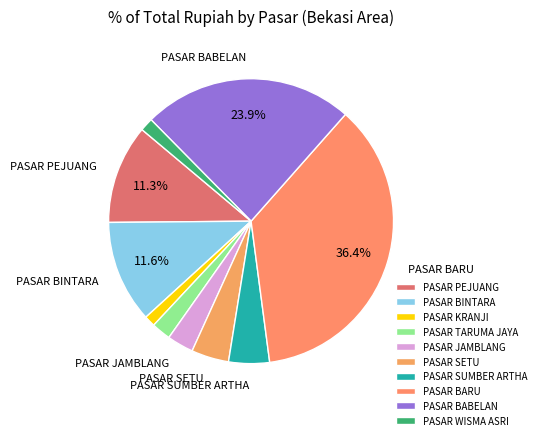

How many slices are in this pie chart?

10